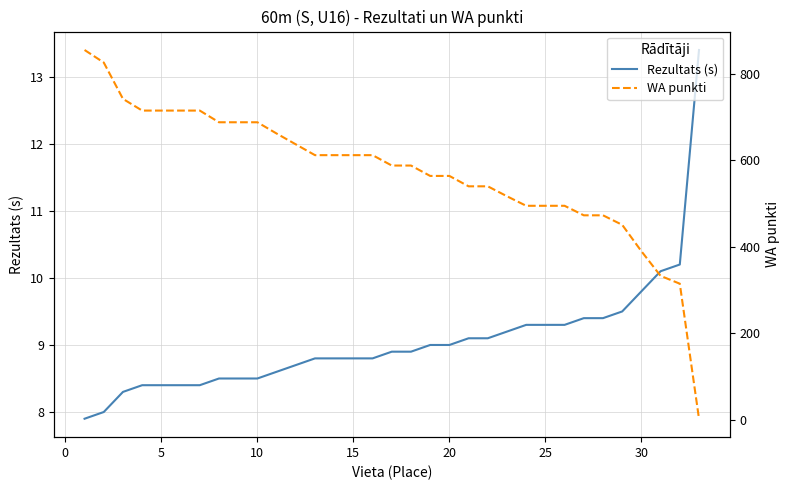

True or false: Rezultats (s) has a value of 9.8 at 30.

True